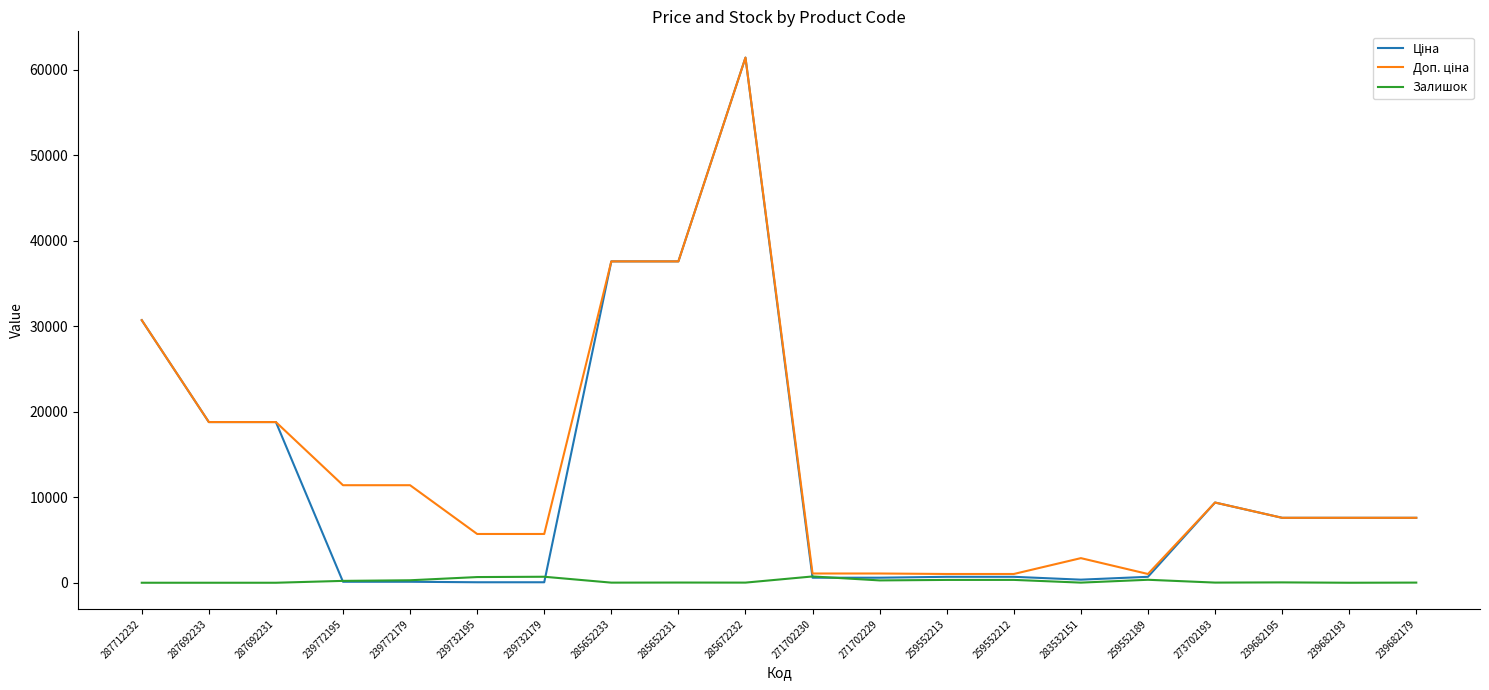

What is the total value across all series at 239682193?

15193.1